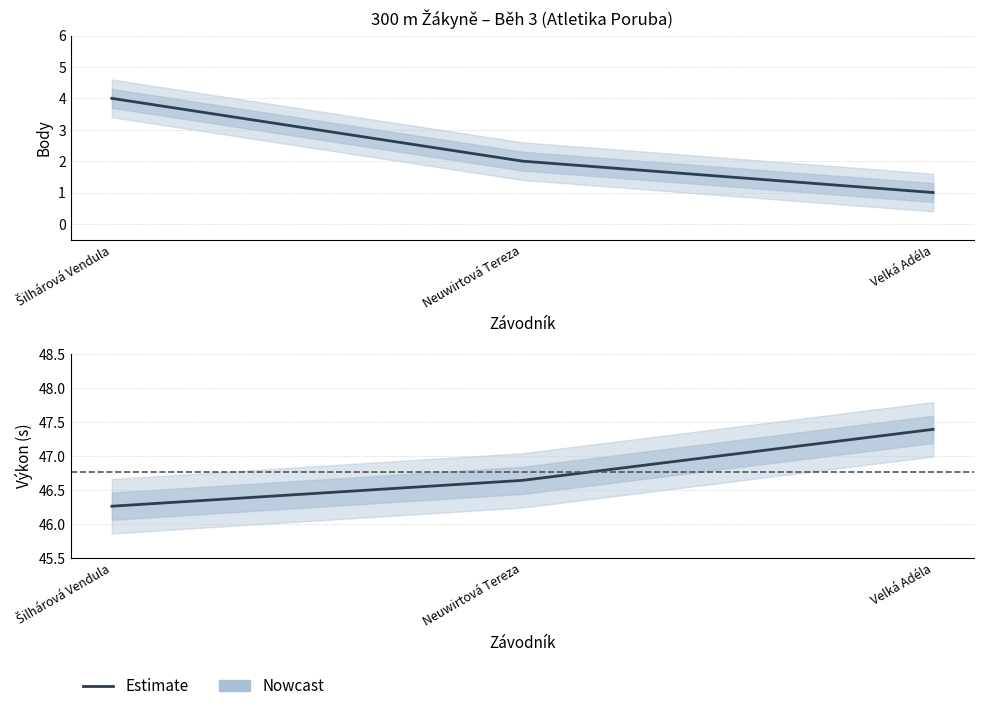

How many lines are shown in the chart?

2